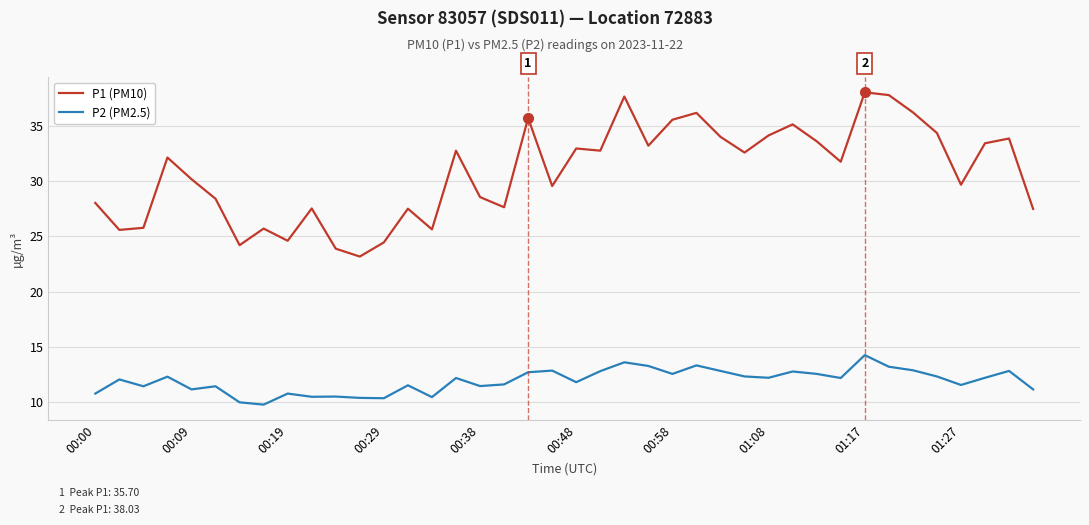

Which series has the largest total across all categories?

P1 (PM10)